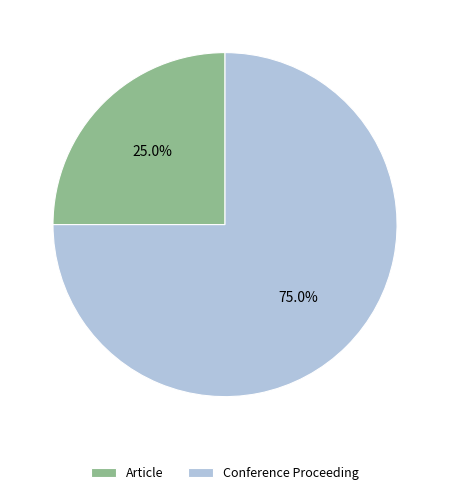

True or false: Conference Proceeding accounts for 85% of the total.

False